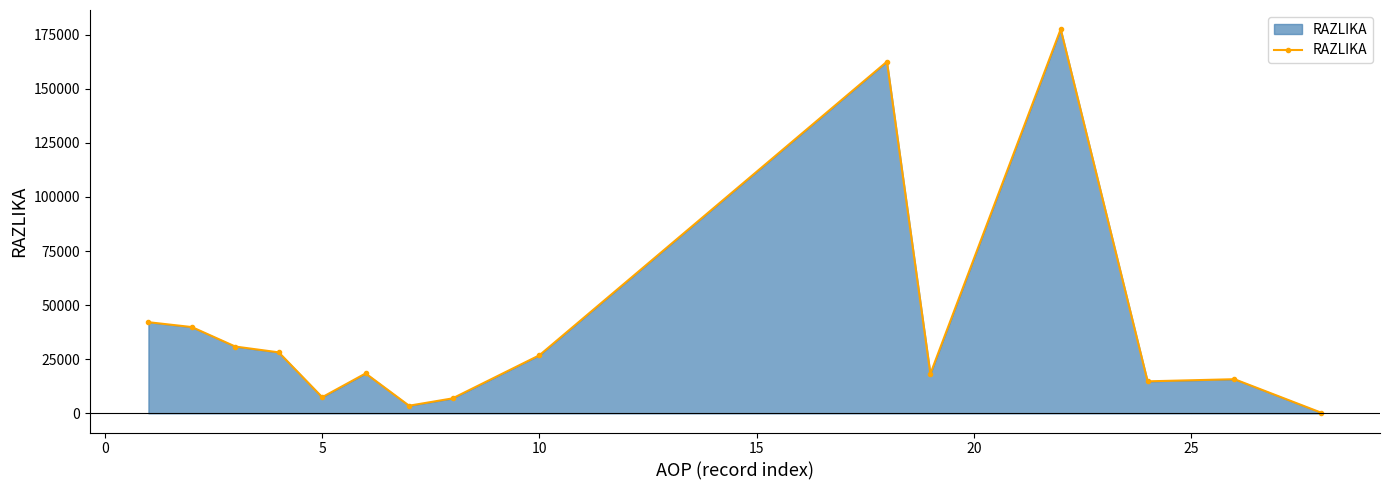

True or false: the data has more than 0 interior local peaks.

True